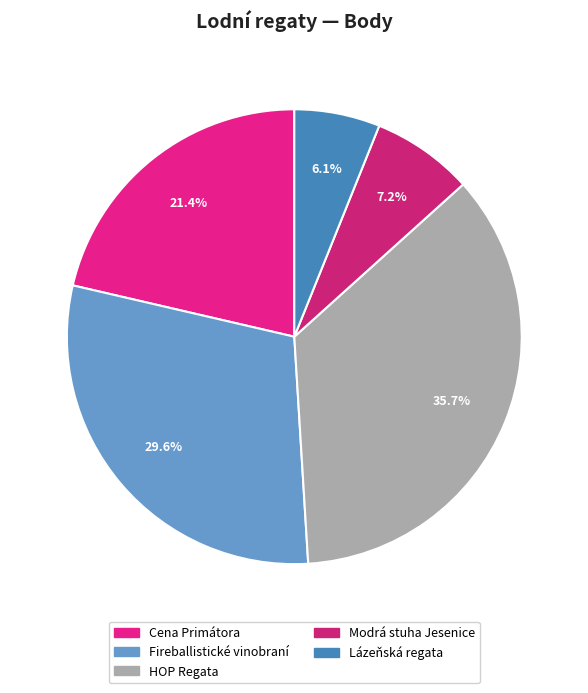

Is there any slice that represents more than half of the pie?

No